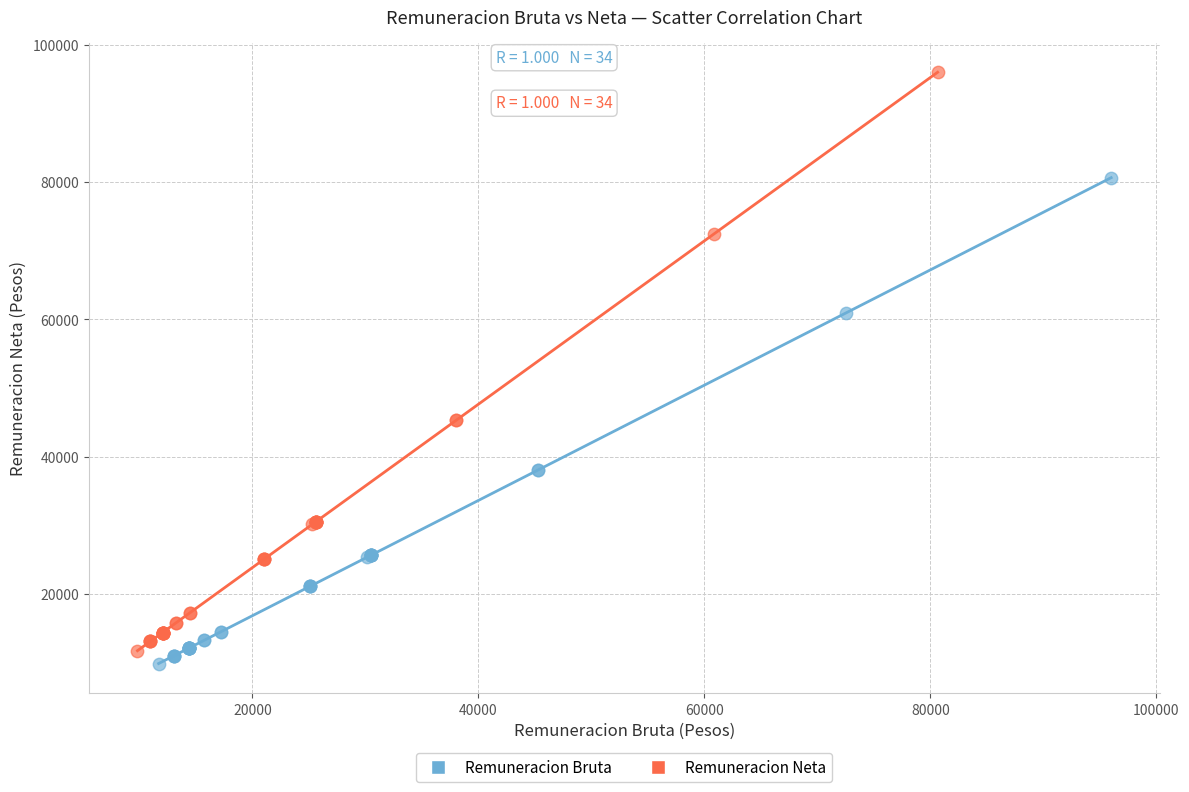

Which series reaches the minimum Y coordinate?

Remuneracion Bruta